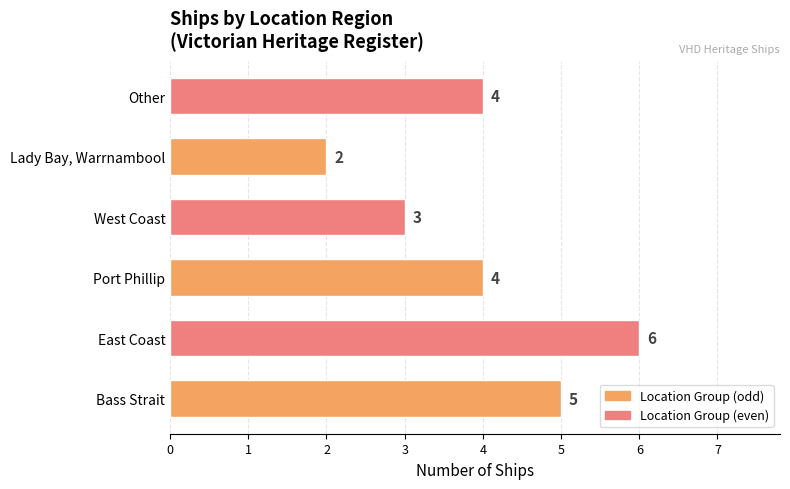

Between Port Phillip and Lady Bay, Warrnambool, which is larger?

Port Phillip